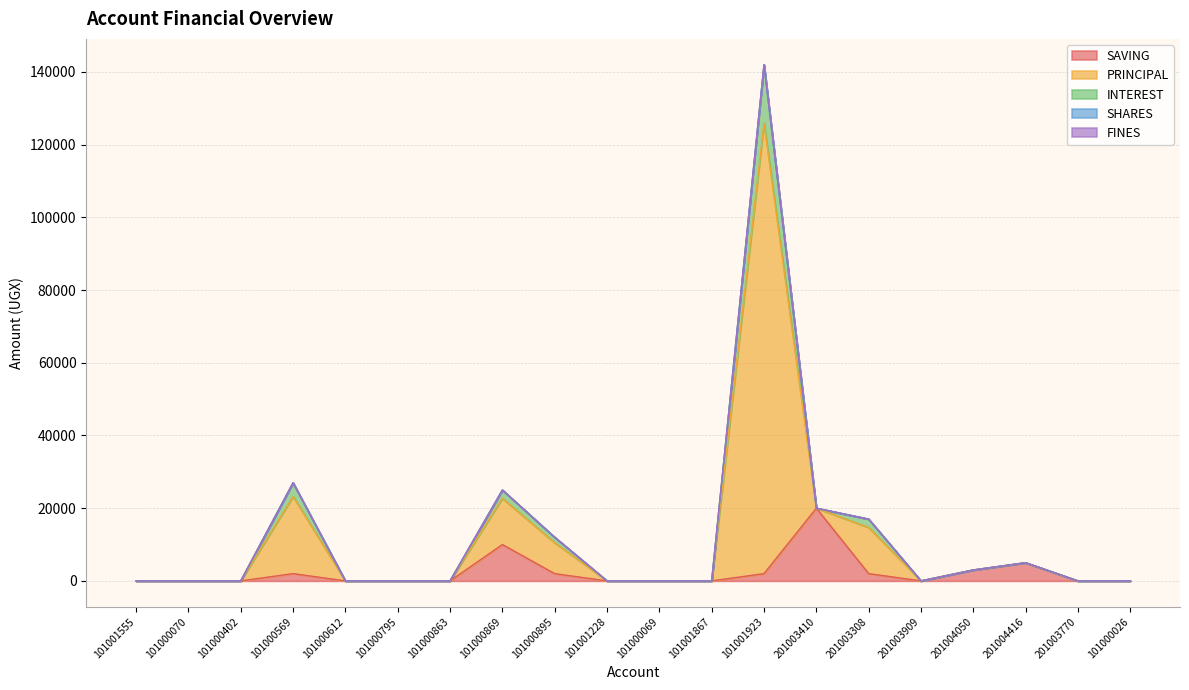

The value of SAVING at 101001867 is 0. True or false?

True